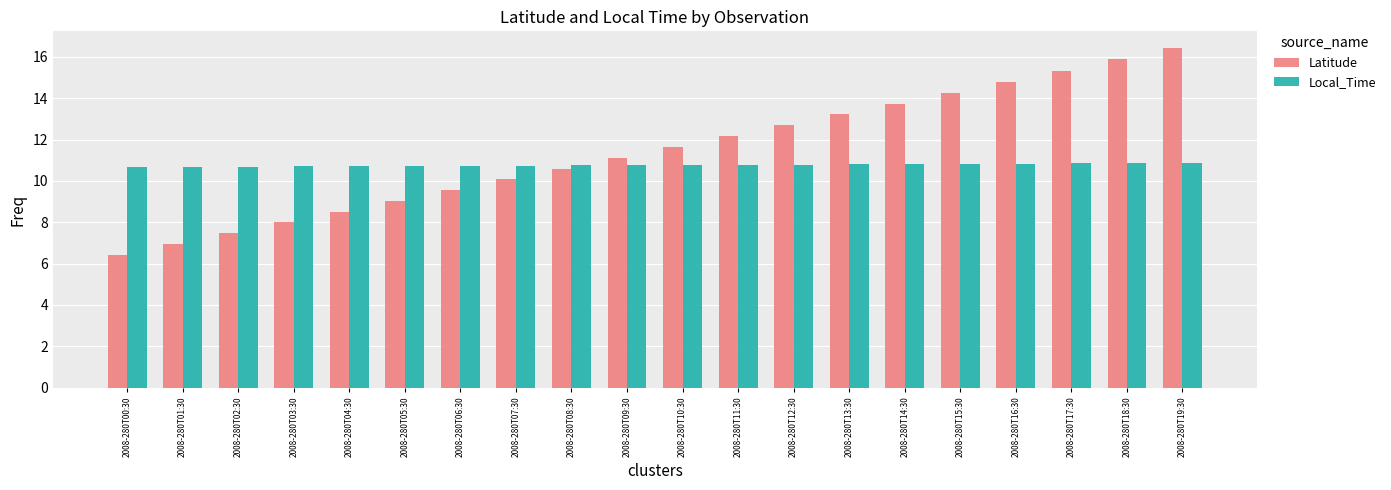

What are all the series names shown in the legend?

Latitude, Local_Time